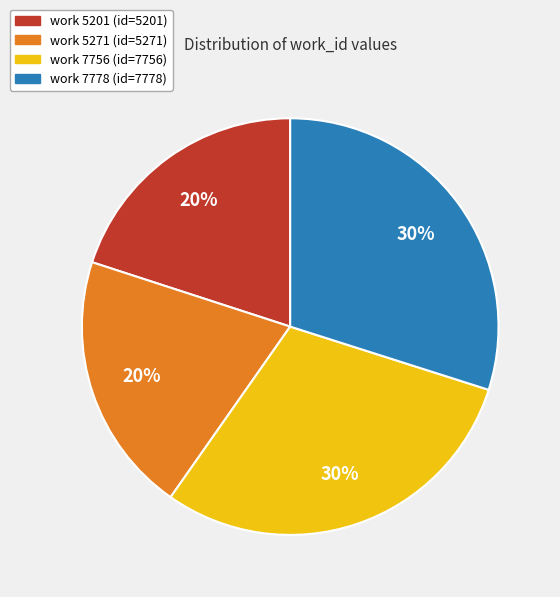

To the nearest percent, what is the difference between the work 7778 and work 5201 slice percentages?

10%